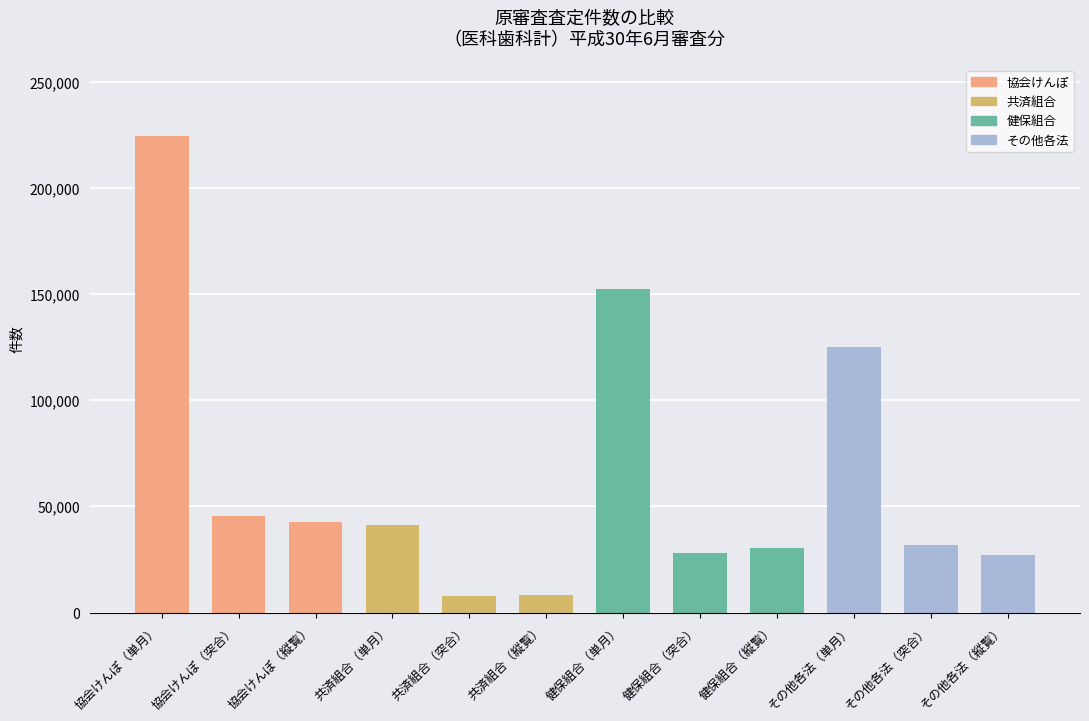

What is the difference between the values at 協会けんぽ（縦覧） and 健保組合（縦覧）?

12384